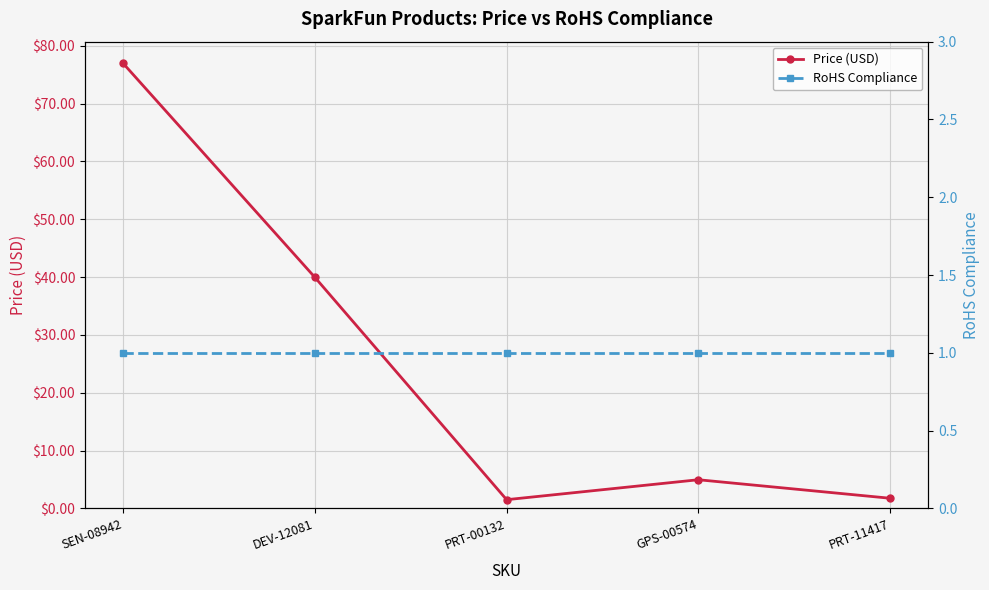

True or false: Price (USD) has a value of 77.0 at SEN-08942.

True